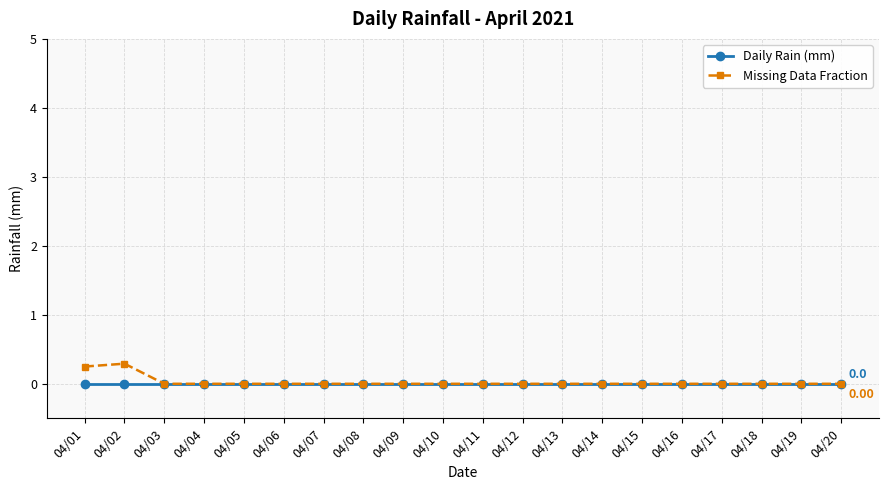

At 04/02, list the series in order from largest to smallest.

Missing Data Fraction, Daily Rain (mm)